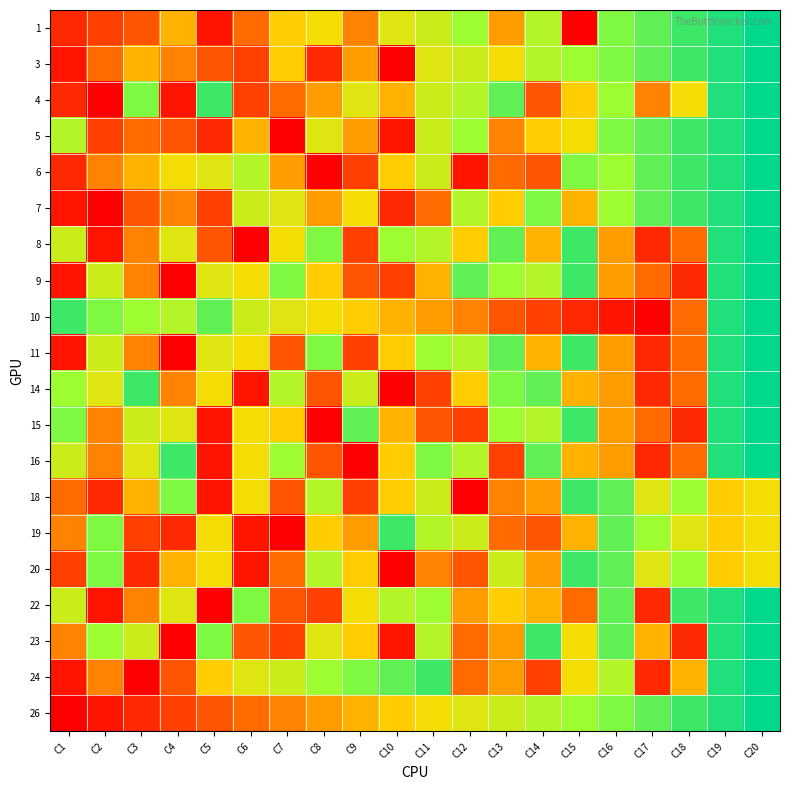

Reading right to left, transcribe all the data shown in this chart.

1: C20=20	C19=19	C18=18	C17=17	C16=16	C15=1	C14=14	C13=8	C12=15	C11=13	C10=12	C9=7	C8=11	C7=10	C6=6	C5=2	C4=9	C3=5	C2=4	C1=3
3: C20=20	C19=19	C18=18	C17=17	C16=16	C15=15	C14=14	C13=11	C12=13	C11=12	C10=1	C9=8	C8=3	C7=10	C6=4	C5=5	C4=7	C3=9	C2=6	C1=2
4: C20=20	C19=19	C18=11	C17=7	C16=15	C15=10	C14=5	C13=17	C12=14	C11=13	C10=9	C9=12	C8=8	C7=6	C6=4	C5=18	C4=2	C3=16	C2=1	C1=3
5: C20=20	C19=19	C18=18	C17=17	C16=16	C15=11	C14=10	C13=7	C12=15	C11=13	C10=2	C9=8	C8=12	C7=1	C6=9	C5=3	C4=5	C3=6	C2=4	C1=14
6: C20=20	C19=19	C18=18	C17=17	C16=15	C15=16	C14=5	C13=6	C12=2	C11=13	C10=10	C9=4	C8=1	C7=8	C6=14	C5=12	C4=11	C3=9	C2=7	C1=3
7: C20=20	C19=19	C18=18	C17=17	C16=15	C15=9	C14=16	C13=10	C12=14	C11=6	C10=3	C9=11	C8=8	C7=12	C6=13	C5=4	C4=7	C3=5	C2=1	C1=2
8: C20=20	C19=19	C18=6	C17=3	C16=8	C15=18	C14=9	C13=17	C12=10	C11=14	C10=15	C9=4	C8=16	C7=11	C6=1	C5=5	C4=12	C3=7	C2=2	C1=13
9: C20=20	C19=19	C18=3	C17=6	C16=8	C15=18	C14=14	C13=15	C12=17	C11=9	C10=4	C9=5	C8=10	C7=16	C6=11	C5=12	C4=1	C3=7	C2=13	C1=2
10: C20=20	C19=19	C18=6	C17=1	C16=2	C15=3	C14=4	C13=5	C12=7	C11=8	C10=9	C9=10	C8=11	C7=12	C6=13	C5=17	C4=14	C3=15	C2=16	C1=18
11: C20=20	C19=19	C18=6	C17=3	C16=8	C15=18	C14=9	C13=17	C12=14	C11=15	C10=10	C9=4	C8=16	C7=5	C6=11	C5=12	C4=1	C3=7	C2=13	C1=2
14: C20=20	C19=19	C18=6	C17=3	C16=8	C15=9	C14=17	C13=16	C12=10	C11=4	C10=1	C9=13	C8=5	C7=14	C6=2	C5=11	C4=7	C3=18	C2=12	C1=15
15: C20=20	C19=19	C18=3	C17=6	C16=8	C15=18	C14=14	C13=15	C12=4	C11=5	C10=9	C9=17	C8=1	C7=10	C6=11	C5=2	C4=12	C3=13	C2=7	C1=16
16: C20=20	C19=19	C18=6	C17=3	C16=8	C15=9	C14=17	C13=4	C12=14	C11=16	C10=10	C9=1	C8=5	C7=15	C6=11	C5=2	C4=18	C3=12	C2=7	C1=13
18: C20=11	C19=10	C18=15	C17=12	C16=17	C15=18	C14=8	C13=7	C12=1	C11=13	C10=10	C9=4	C8=14	C7=5	C6=11	C5=2	C4=16	C3=9	C2=3	C1=6
19: C20=11	C19=10	C18=12	C17=15	C16=17	C15=9	C14=5	C13=6	C12=13	C11=14	C10=18	C9=8	C8=10	C7=1	C6=2	C5=11	C4=3	C3=4	C2=16	C1=7
20: C20=11	C19=10	C18=15	C17=12	C16=17	C15=18	C14=8	C13=13	C12=5	C11=7	C10=1	C9=10	C8=14	C7=6	C6=2	C5=11	C4=9	C3=3	C2=16	C1=4
22: C20=20	C19=19	C18=18	C17=3	C16=17	C15=6	C14=9	C13=10	C12=8	C11=15	C10=14	C9=11	C8=4	C7=5	C6=16	C5=1	C4=12	C3=7	C2=2	C1=13
23: C20=20	C19=19	C18=3	C17=9	C16=17	C15=11	C14=18	C13=8	C12=6	C11=14	C10=2	C9=10	C8=12	C7=4	C6=5	C5=16	C4=1	C3=13	C2=15	C1=7
24: C20=20	C19=19	C18=9	C17=3	C16=14	C15=11	C14=4	C13=8	C12=6	C11=18	C10=17	C9=16	C8=15	C7=13	C6=12	C5=10	C4=5	C3=1	C2=7	C1=2
26: C20=20	C19=19	C18=18	C17=17	C16=16	C15=15	C14=14	C13=13	C12=12	C11=11	C10=10	C9=9	C8=8	C7=7	C6=6	C5=5	C4=4	C3=3	C2=2	C1=1